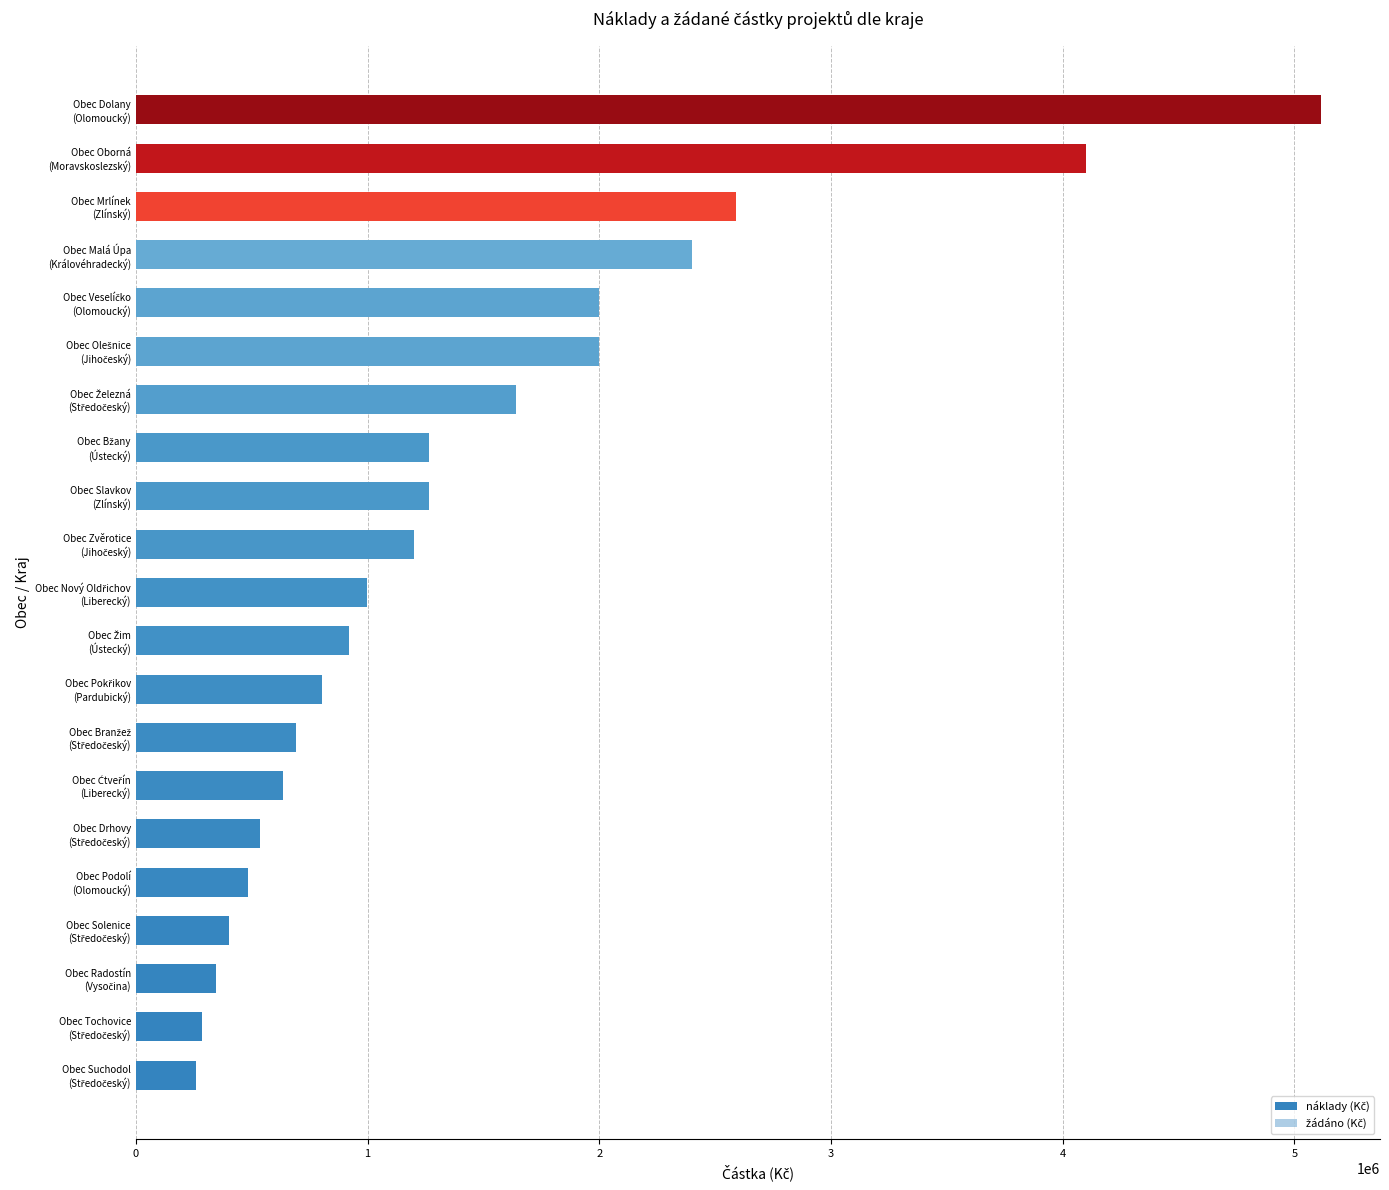

What is the maximum value for náklady (Kč)?

5113694